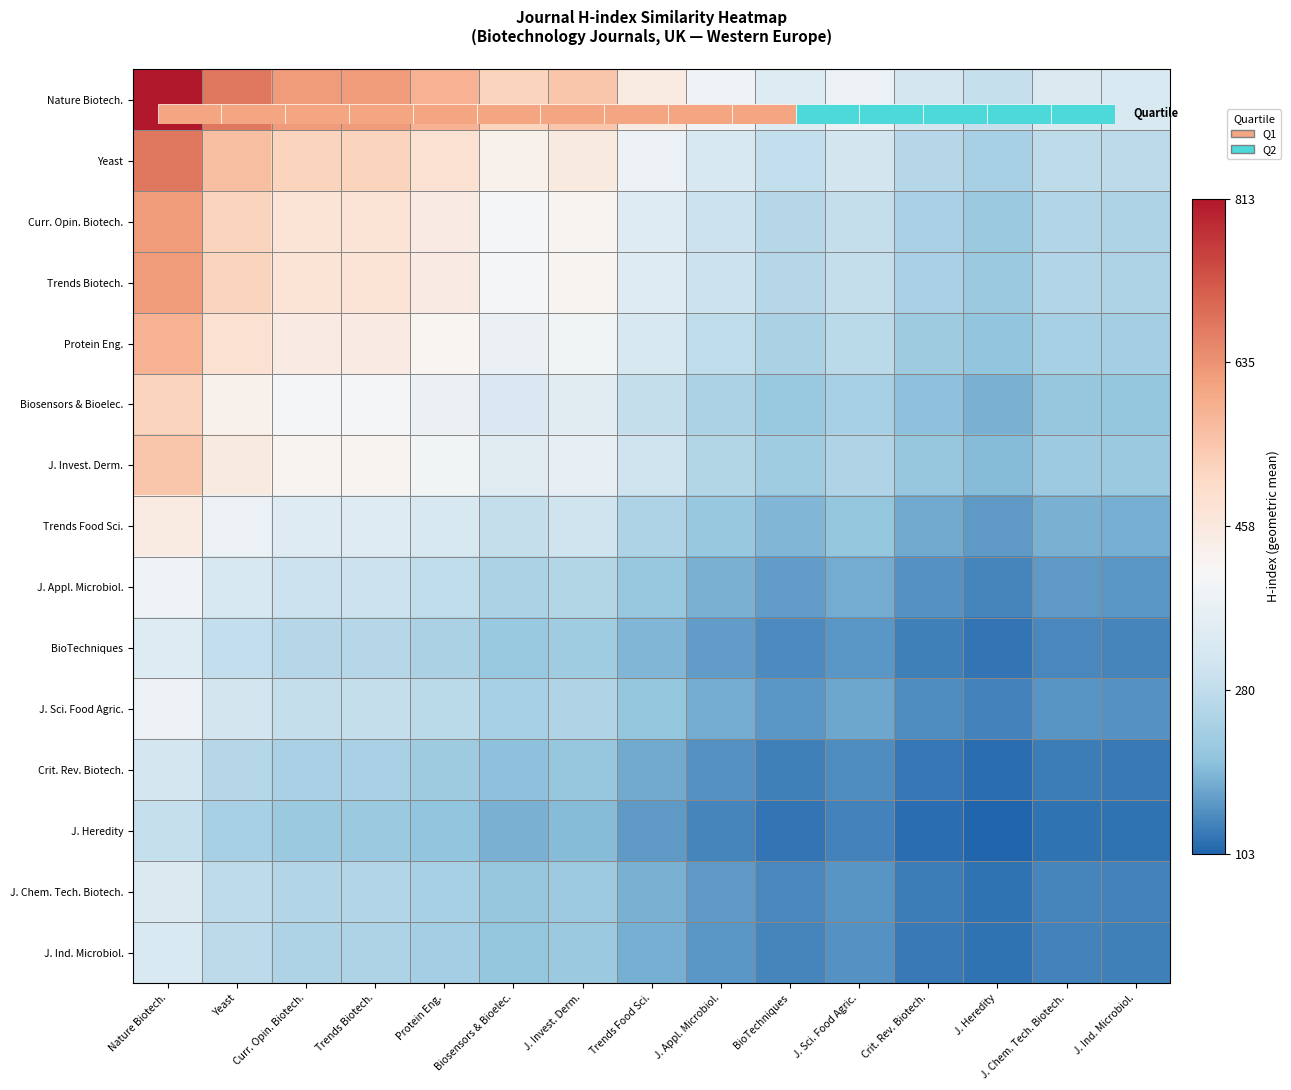

Reading left to right, transcribe all the data shown in this chart.

Nature Biotech.: Nature Biotech.=1.0	Yeast=0.8	Curr. Opin. Biotech.=0.7	Trends Biotech.=0.7	Protein Eng.=0.7	Biosensors & Bioelec.=0.6	J. Invest. Derm.=0.6	Trends Food Sci.=0.5	J. Appl. Microbiol.=0.4	BioTechniques=0.3	J. Sci. Food Agric.=0.4	Crit. Rev. Biotech.=0.3	J. Heredity=0.3	J. Chem. Tech. Biotech.=0.3	J. Ind. Microbiol.=0.3
Yeast: Nature Biotech.=0.8	Yeast=0.6	Curr. Opin. Biotech.=0.6	Trends Biotech.=0.6	Protein Eng.=0.5	Biosensors & Bioelec.=0.5	J. Invest. Derm.=0.5	Trends Food Sci.=0.4	J. Appl. Microbiol.=0.3	BioTechniques=0.3	J. Sci. Food Agric.=0.3	Crit. Rev. Biotech.=0.2	J. Heredity=0.2	J. Chem. Tech. Biotech.=0.2	J. Ind. Microbiol.=0.2
Curr. Opin. Biotech.: Nature Biotech.=0.7	Yeast=0.6	Curr. Opin. Biotech.=0.5	Trends Biotech.=0.5	Protein Eng.=0.5	Biosensors & Bioelec.=0.4	J. Invest. Derm.=0.4	Trends Food Sci.=0.3	J. Appl. Microbiol.=0.3	BioTechniques=0.2	J. Sci. Food Agric.=0.3	Crit. Rev. Biotech.=0.2	J. Heredity=0.2	J. Chem. Tech. Biotech.=0.2	J. Ind. Microbiol.=0.2
Trends Biotech.: Nature Biotech.=0.7	Yeast=0.6	Curr. Opin. Biotech.=0.5	Trends Biotech.=0.5	Protein Eng.=0.5	Biosensors & Bioelec.=0.4	J. Invest. Derm.=0.4	Trends Food Sci.=0.3	J. Appl. Microbiol.=0.3	BioTechniques=0.2	J. Sci. Food Agric.=0.3	Crit. Rev. Biotech.=0.2	J. Heredity=0.2	J. Chem. Tech. Biotech.=0.2	J. Ind. Microbiol.=0.2
Protein Eng.: Nature Biotech.=0.7	Yeast=0.5	Curr. Opin. Biotech.=0.5	Trends Biotech.=0.5	Protein Eng.=0.4	Biosensors & Bioelec.=0.4	J. Invest. Derm.=0.4	Trends Food Sci.=0.3	J. Appl. Microbiol.=0.2	BioTechniques=0.2	J. Sci. Food Agric.=0.2	Crit. Rev. Biotech.=0.2	J. Heredity=0.1	J. Chem. Tech. Biotech.=0.2	J. Ind. Microbiol.=0.2
Biosensors & Bioelec.: Nature Biotech.=0.6	Yeast=0.5	Curr. Opin. Biotech.=0.4	Trends Biotech.=0.4	Protein Eng.=0.4	Biosensors & Bioelec.=0.3	J. Invest. Derm.=0.3	Trends Food Sci.=0.3	J. Appl. Microbiol.=0.2	BioTechniques=0.2	J. Sci. Food Agric.=0.2	Crit. Rev. Biotech.=0.1	J. Heredity=0.1	J. Chem. Tech. Biotech.=0.2	J. Ind. Microbiol.=0.2
J. Invest. Derm.: Nature Biotech.=0.6	Yeast=0.5	Curr. Opin. Biotech.=0.4	Trends Biotech.=0.4	Protein Eng.=0.4	Biosensors & Bioelec.=0.3	J. Invest. Derm.=0.4	Trends Food Sci.=0.3	J. Appl. Microbiol.=0.2	BioTechniques=0.2	J. Sci. Food Agric.=0.2	Crit. Rev. Biotech.=0.2	J. Heredity=0.1	J. Chem. Tech. Biotech.=0.2	J. Ind. Microbiol.=0.2
Trends Food Sci.: Nature Biotech.=0.5	Yeast=0.4	Curr. Opin. Biotech.=0.3	Trends Biotech.=0.3	Protein Eng.=0.3	Biosensors & Bioelec.=0.3	J. Invest. Derm.=0.3	Trends Food Sci.=0.2	J. Appl. Microbiol.=0.2	BioTechniques=0.1	J. Sci. Food Agric.=0.1	Crit. Rev. Biotech.=0.1	J. Heredity=0.1	J. Chem. Tech. Biotech.=0.1	J. Ind. Microbiol.=0.1
J. Appl. Microbiol.: Nature Biotech.=0.4	Yeast=0.3	Curr. Opin. Biotech.=0.3	Trends Biotech.=0.3	Protein Eng.=0.2	Biosensors & Bioelec.=0.2	J. Invest. Derm.=0.2	Trends Food Sci.=0.2	J. Appl. Microbiol.=0.1	BioTechniques=0.1	J. Sci. Food Agric.=0.1	Crit. Rev. Biotech.=0.1	J. Heredity=0.0	J. Chem. Tech. Biotech.=0.1	J. Ind. Microbiol.=0.1
BioTechniques: Nature Biotech.=0.3	Yeast=0.3	Curr. Opin. Biotech.=0.2	Trends Biotech.=0.2	Protein Eng.=0.2	Biosensors & Bioelec.=0.2	J. Invest. Derm.=0.2	Trends Food Sci.=0.1	J. Appl. Microbiol.=0.1	BioTechniques=0.1	J. Sci. Food Agric.=0.1	Crit. Rev. Biotech.=0.0	J. Heredity=0.0	J. Chem. Tech. Biotech.=0.1	J. Ind. Microbiol.=0.0
J. Sci. Food Agric.: Nature Biotech.=0.4	Yeast=0.3	Curr. Opin. Biotech.=0.3	Trends Biotech.=0.3	Protein Eng.=0.2	Biosensors & Bioelec.=0.2	J. Invest. Derm.=0.2	Trends Food Sci.=0.1	J. Appl. Microbiol.=0.1	BioTechniques=0.1	J. Sci. Food Agric.=0.1	Crit. Rev. Biotech.=0.1	J. Heredity=0.0	J. Chem. Tech. Biotech.=0.1	J. Ind. Microbiol.=0.1
Crit. Rev. Biotech.: Nature Biotech.=0.3	Yeast=0.2	Curr. Opin. Biotech.=0.2	Trends Biotech.=0.2	Protein Eng.=0.2	Biosensors & Bioelec.=0.1	J. Invest. Derm.=0.2	Trends Food Sci.=0.1	J. Appl. Microbiol.=0.1	BioTechniques=0.0	J. Sci. Food Agric.=0.1	Crit. Rev. Biotech.=0.0	J. Heredity=0.0	J. Chem. Tech. Biotech.=0.0	J. Ind. Microbiol.=0.0
J. Heredity: Nature Biotech.=0.3	Yeast=0.2	Curr. Opin. Biotech.=0.2	Trends Biotech.=0.2	Protein Eng.=0.1	Biosensors & Bioelec.=0.1	J. Invest. Derm.=0.1	Trends Food Sci.=0.1	J. Appl. Microbiol.=0.0	BioTechniques=0.0	J. Sci. Food Agric.=0.0	Crit. Rev. Biotech.=0.0	J. Heredity=0.0	J. Chem. Tech. Biotech.=0.0	J. Ind. Microbiol.=0.0
J. Chem. Tech. Biotech.: Nature Biotech.=0.3	Yeast=0.2	Curr. Opin. Biotech.=0.2	Trends Biotech.=0.2	Protein Eng.=0.2	Biosensors & Bioelec.=0.2	J. Invest. Derm.=0.2	Trends Food Sci.=0.1	J. Appl. Microbiol.=0.1	BioTechniques=0.1	J. Sci. Food Agric.=0.1	Crit. Rev. Biotech.=0.0	J. Heredity=0.0	J. Chem. Tech. Biotech.=0.0	J. Ind. Microbiol.=0.0
J. Ind. Microbiol.: Nature Biotech.=0.3	Yeast=0.2	Curr. Opin. Biotech.=0.2	Trends Biotech.=0.2	Protein Eng.=0.2	Biosensors & Bioelec.=0.2	J. Invest. Derm.=0.2	Trends Food Sci.=0.1	J. Appl. Microbiol.=0.1	BioTechniques=0.0	J. Sci. Food Agric.=0.1	Crit. Rev. Biotech.=0.0	J. Heredity=0.0	J. Chem. Tech. Biotech.=0.0	J. Ind. Microbiol.=0.0